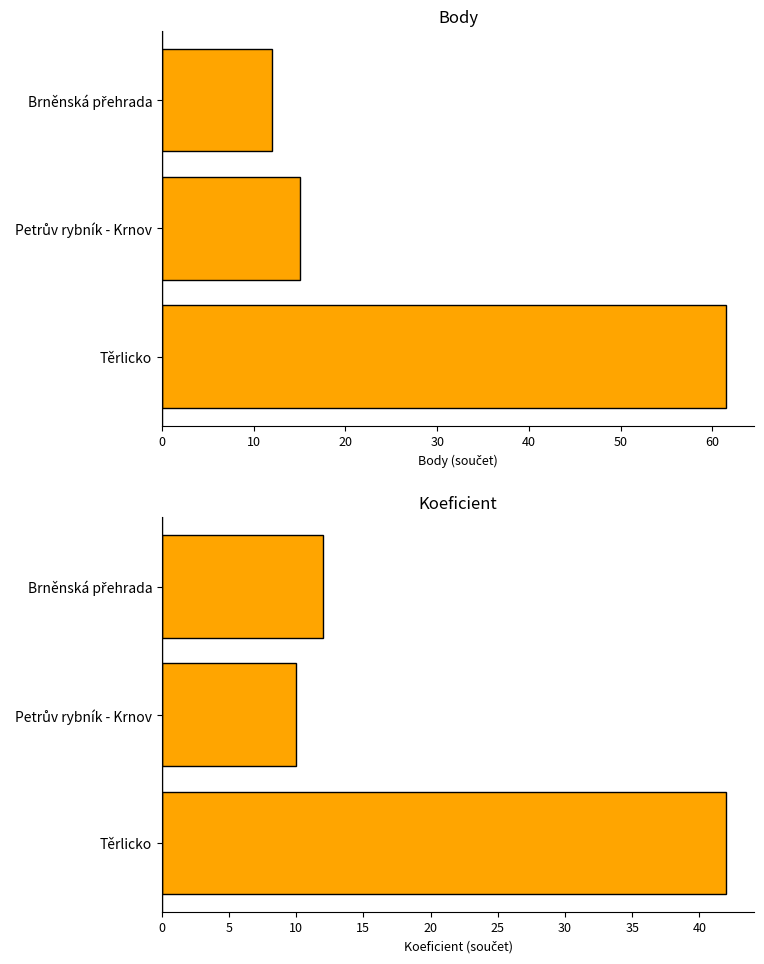

Is the value of Body at 10 greater than the value of Koeficient at 20?

Yes